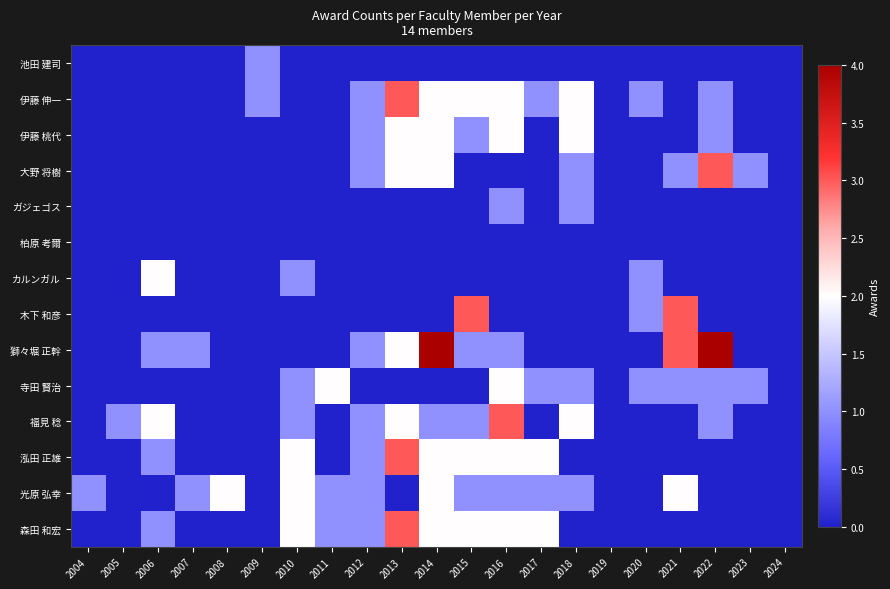

Reading left to right, extract all data points from this chart.

池田 建司: 2004=0	2005=0	2006=0	2007=0	2008=0	2009=1	2010=0	2011=0	2012=0	2013=0	2014=0	2015=0	2016=0	2017=0	2018=0	2019=0	2020=0	2021=0	2022=0	2023=0	2024=0
伊藤 伸一: 2004=0	2005=0	2006=0	2007=0	2008=0	2009=1	2010=0	2011=0	2012=1	2013=3	2014=2	2015=2	2016=2	2017=1	2018=2	2019=0	2020=1	2021=0	2022=1	2023=0	2024=0
伊藤 桃代: 2004=0	2005=0	2006=0	2007=0	2008=0	2009=0	2010=0	2011=0	2012=1	2013=2	2014=2	2015=1	2016=2	2017=0	2018=2	2019=0	2020=0	2021=0	2022=1	2023=0	2024=0
大野 将樹: 2004=0	2005=0	2006=0	2007=0	2008=0	2009=0	2010=0	2011=0	2012=1	2013=2	2014=2	2015=0	2016=0	2017=0	2018=1	2019=0	2020=0	2021=1	2022=3	2023=1	2024=0
ガジェゴス: 2004=0	2005=0	2006=0	2007=0	2008=0	2009=0	2010=0	2011=0	2012=0	2013=0	2014=0	2015=0	2016=1	2017=0	2018=1	2019=0	2020=0	2021=0	2022=0	2023=0	2024=0
柏原 考爾: 2004=0	2005=0	2006=0	2007=0	2008=0	2009=0	2010=0	2011=0	2012=0	2013=0	2014=0	2015=0	2016=0	2017=0	2018=0	2019=0	2020=0	2021=0	2022=0	2023=0	2024=0
カルンガル: 2004=0	2005=0	2006=2	2007=0	2008=0	2009=0	2010=1	2011=0	2012=0	2013=0	2014=0	2015=0	2016=0	2017=0	2018=0	2019=0	2020=1	2021=0	2022=0	2023=0	2024=0
木下 和彦: 2004=0	2005=0	2006=0	2007=0	2008=0	2009=0	2010=0	2011=0	2012=0	2013=0	2014=0	2015=3	2016=0	2017=0	2018=0	2019=0	2020=1	2021=3	2022=0	2023=0	2024=0
獅々堀 正幹: 2004=0	2005=0	2006=1	2007=1	2008=0	2009=0	2010=0	2011=0	2012=1	2013=2	2014=4	2015=1	2016=1	2017=0	2018=0	2019=0	2020=0	2021=3	2022=4	2023=0	2024=0
寺田 賢治: 2004=0	2005=0	2006=0	2007=0	2008=0	2009=0	2010=1	2011=2	2012=0	2013=0	2014=0	2015=0	2016=2	2017=1	2018=1	2019=0	2020=1	2021=1	2022=1	2023=1	2024=0
福見 稔: 2004=0	2005=1	2006=2	2007=0	2008=0	2009=0	2010=1	2011=0	2012=1	2013=2	2014=1	2015=1	2016=3	2017=0	2018=2	2019=0	2020=0	2021=0	2022=1	2023=0	2024=0
泓田 正雄: 2004=0	2005=0	2006=1	2007=0	2008=0	2009=0	2010=2	2011=0	2012=1	2013=3	2014=2	2015=2	2016=2	2017=2	2018=0	2019=0	2020=0	2021=0	2022=0	2023=0	2024=0
光原 弘幸: 2004=1	2005=0	2006=0	2007=1	2008=2	2009=0	2010=2	2011=1	2012=1	2013=0	2014=2	2015=1	2016=1	2017=1	2018=1	2019=0	2020=0	2021=2	2022=0	2023=0	2024=0
森田 和宏: 2004=0	2005=0	2006=1	2007=0	2008=0	2009=0	2010=2	2011=1	2012=1	2013=3	2014=2	2015=2	2016=2	2017=2	2018=0	2019=0	2020=0	2021=0	2022=0	2023=0	2024=0